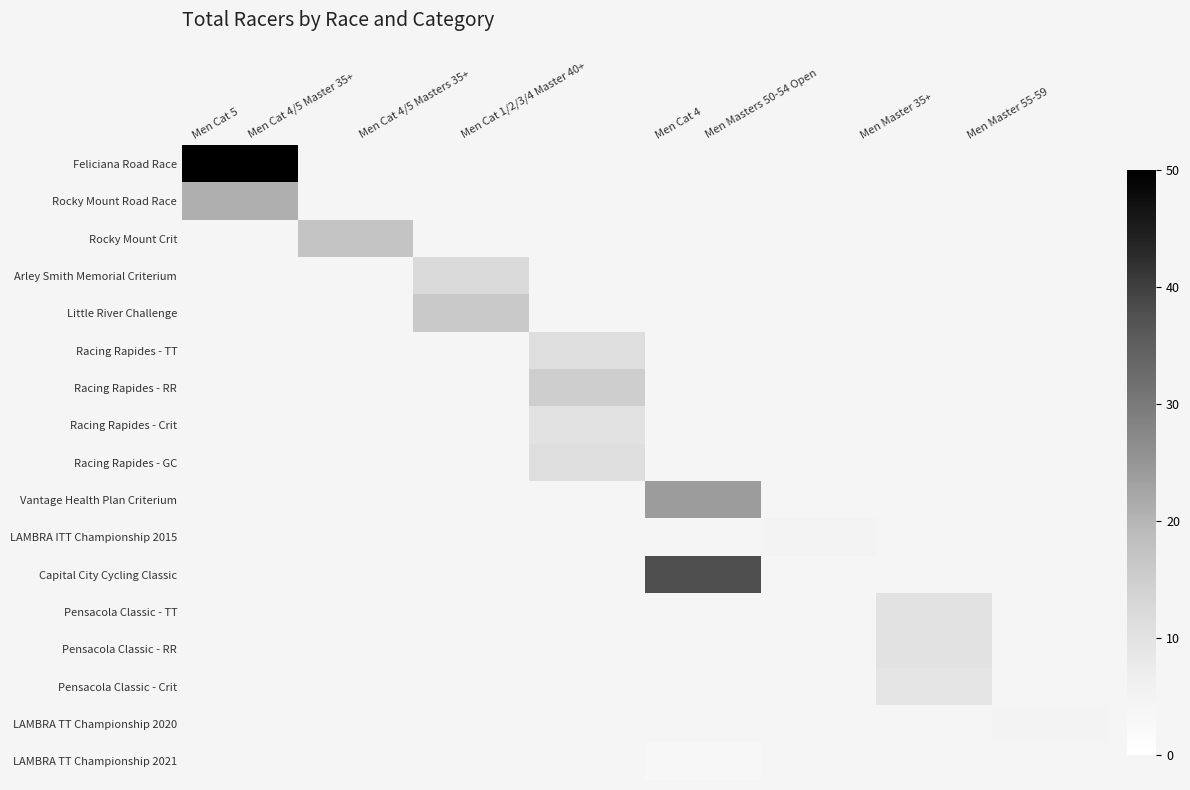

What is the greatest value displayed?

50.0